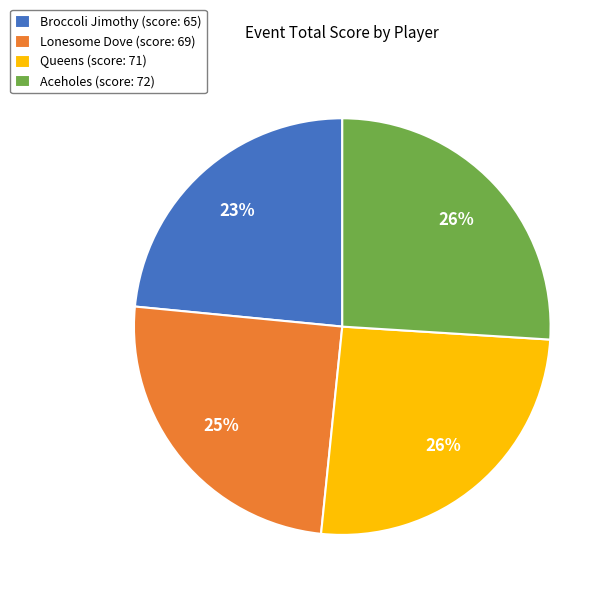

Is Lonesome Dove (score: 69) the majority of the pie?

No